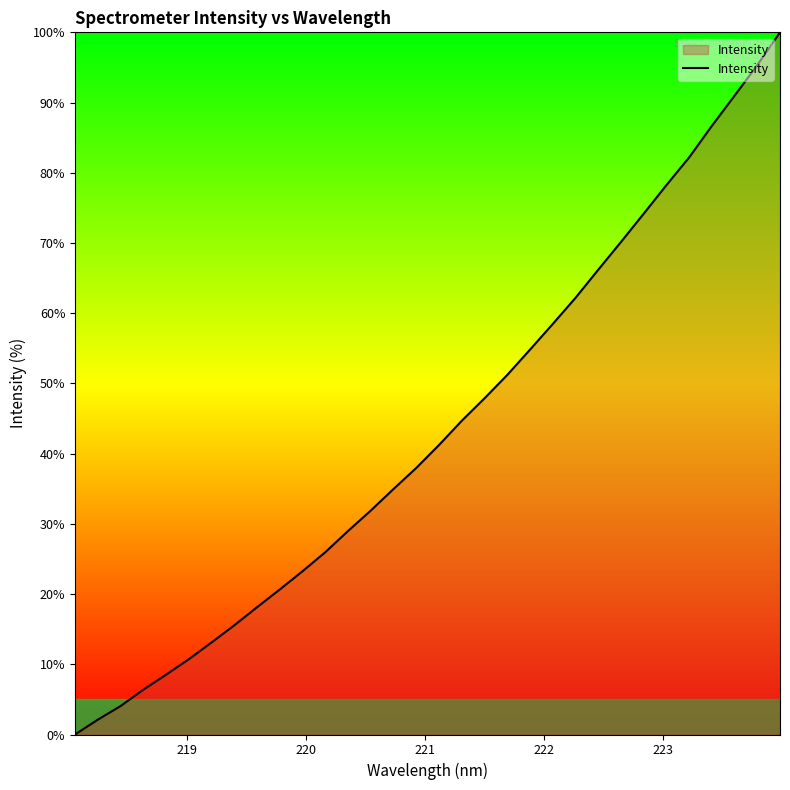

What is the greatest value displayed?

100.0